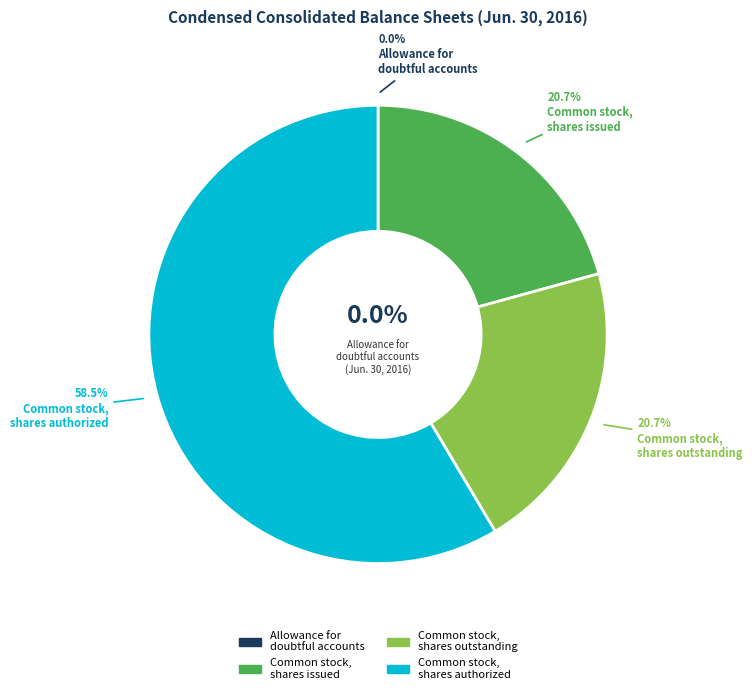

What is the smallest slice in the pie chart?

Allowance for doubtful accounts